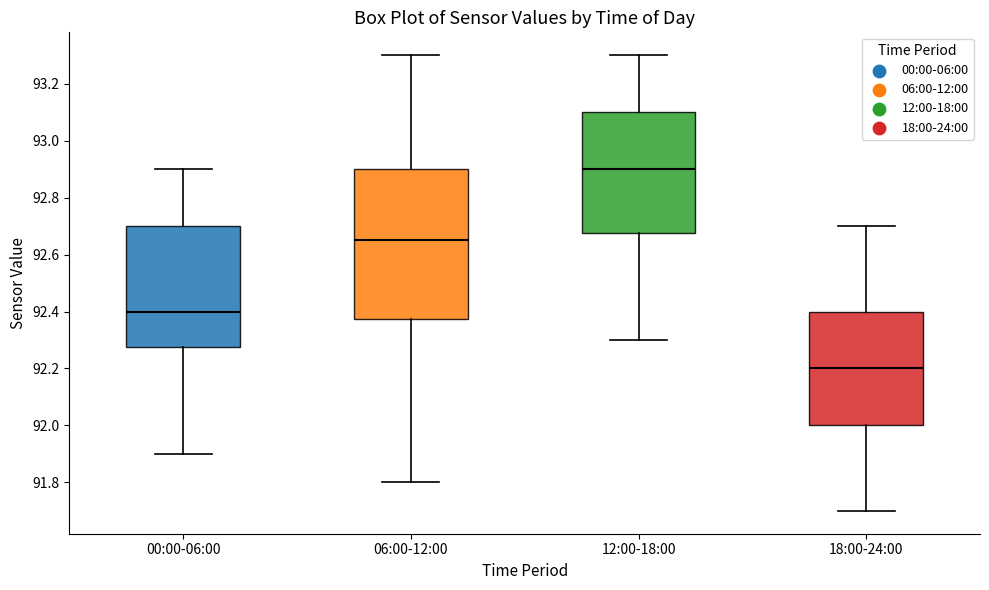

Which box is the tallest, from its lower edge to its upper edge?

06:00-12:00